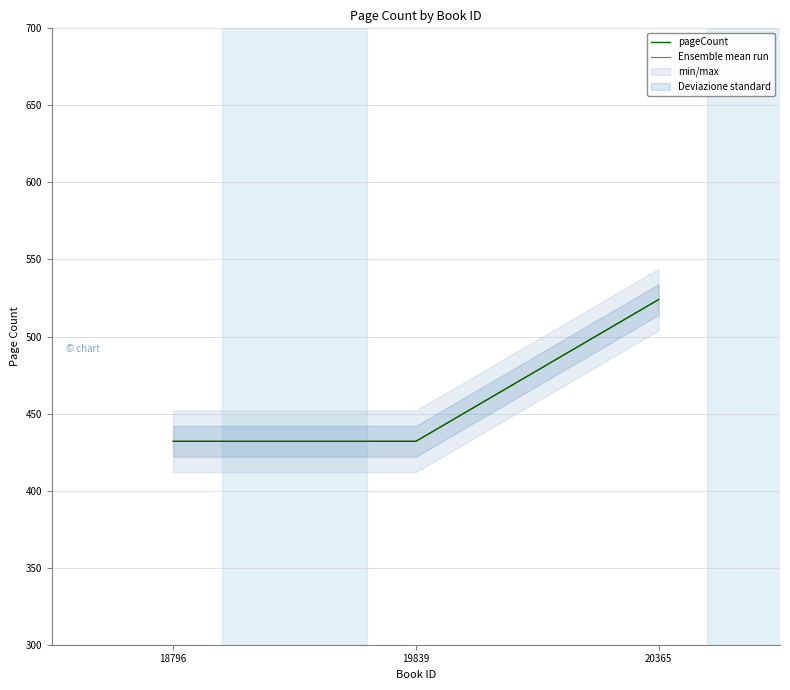

How many values in the Ensemble mean run series exceed 432?

1